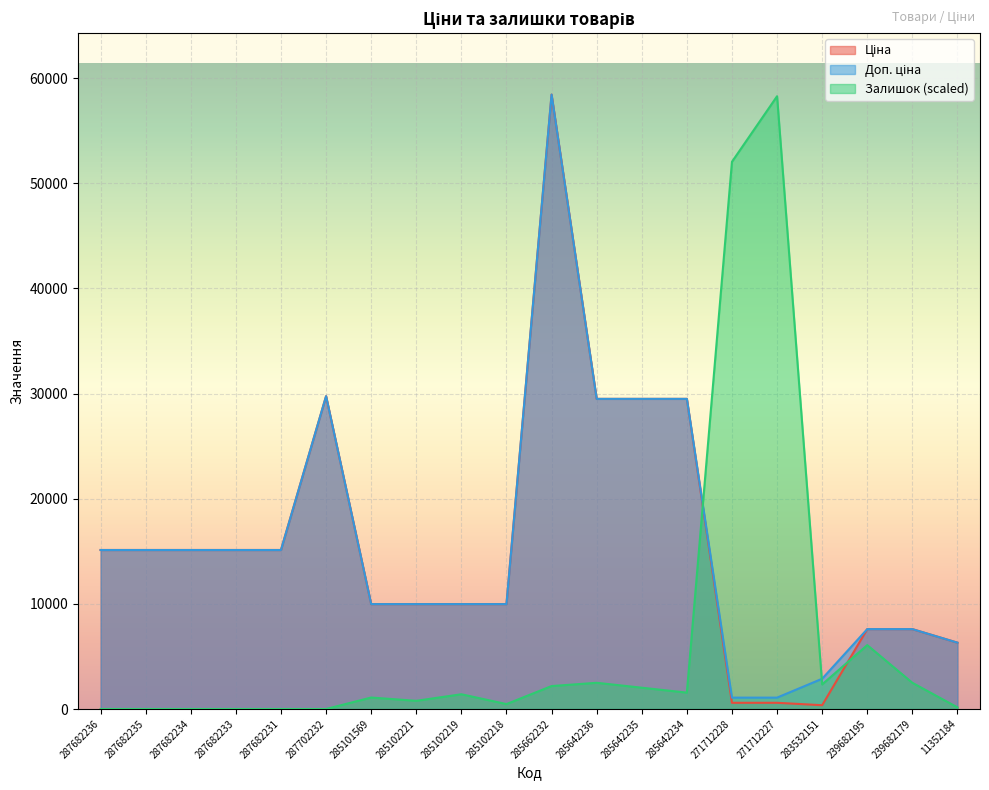

How many lines are shown in the chart?

3